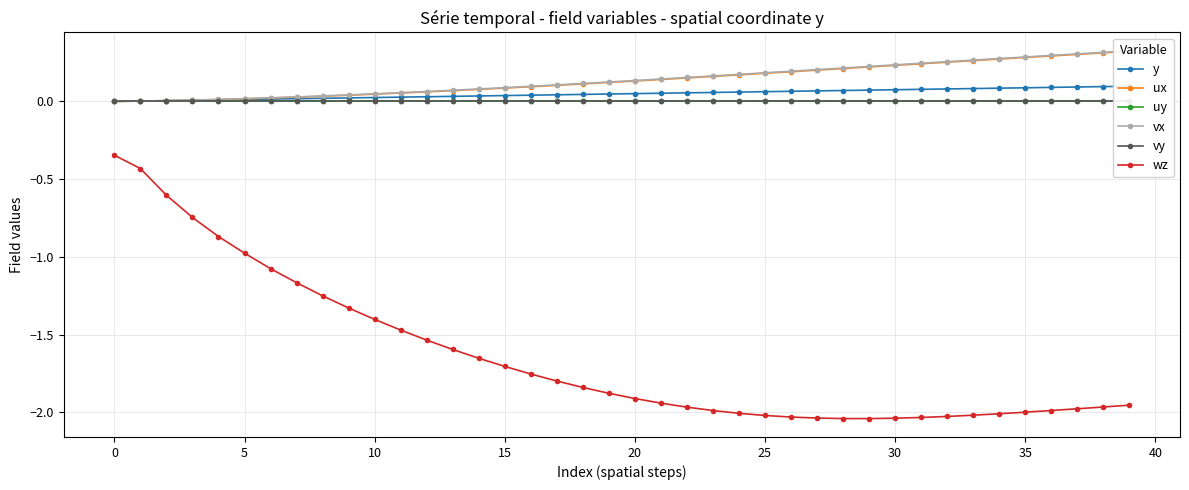

True or false: vy and wz cross at least once.

False